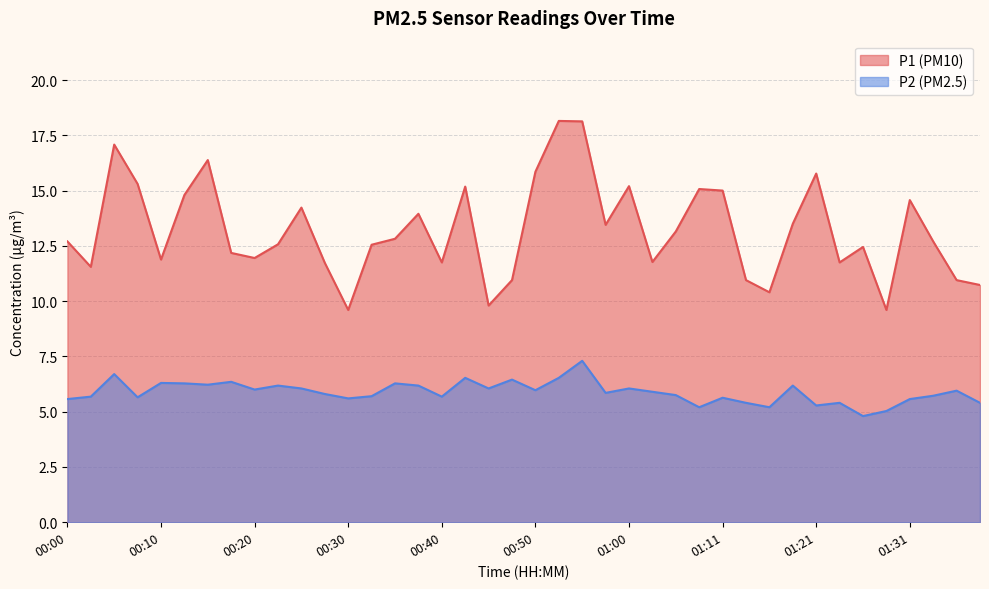

True or false: P2 and P1 intersect in this chart.

False